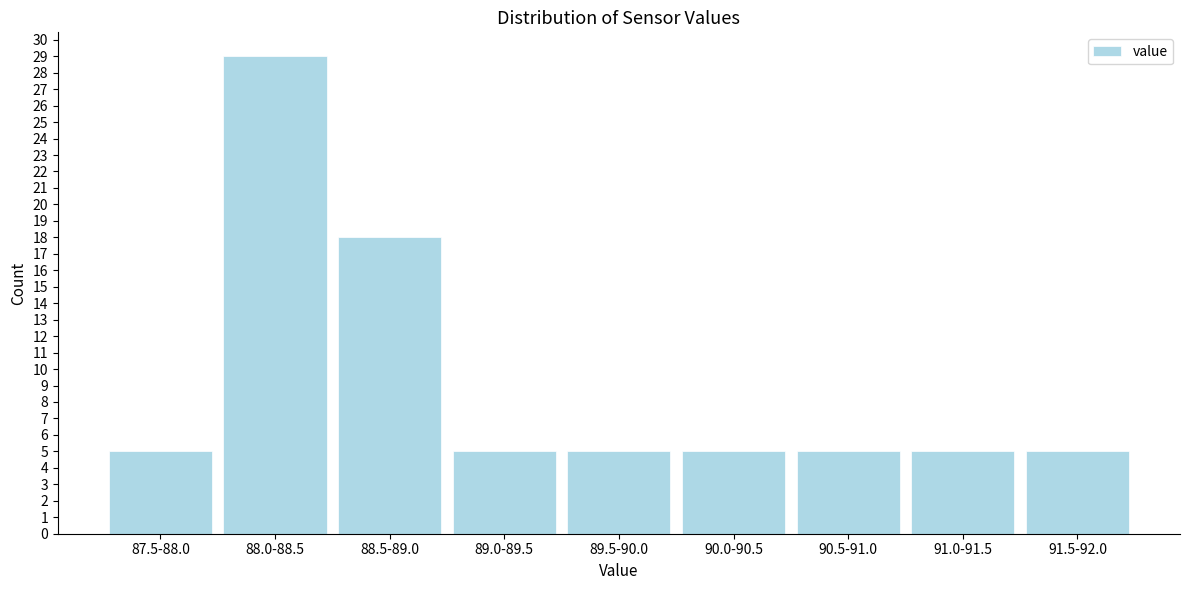

Reading left to right, transcribe all the data shown in this chart.

5	29	18	5	5	5	5	5	5